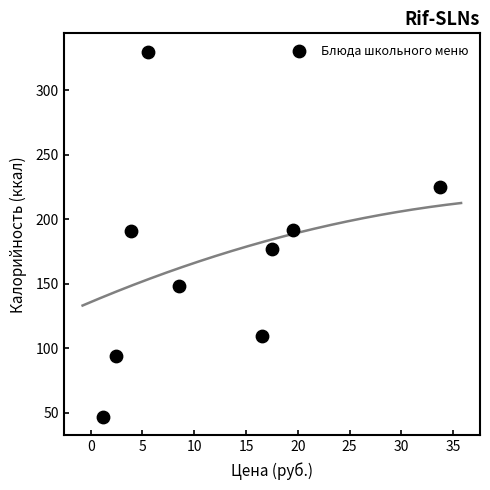

What is the range of Y values (max minus min)?

283